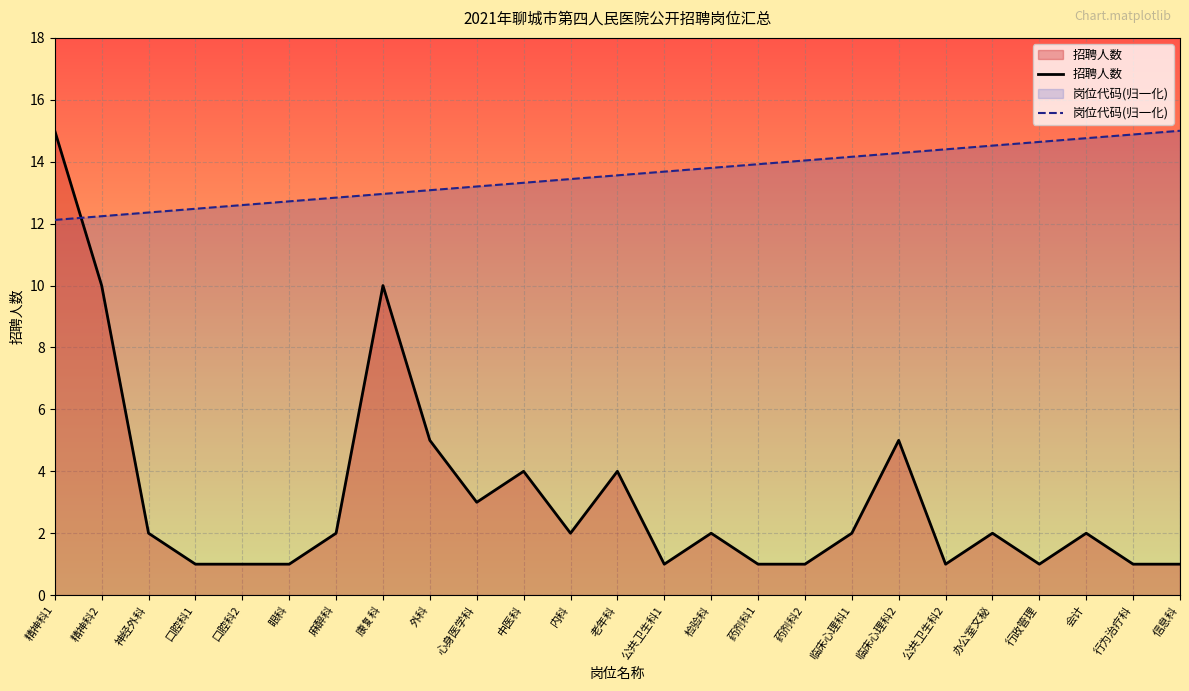

Which series ends up on top after the final intersection of 招聘人数 and 岗位代码(归一化)?

岗位代码(归一化)